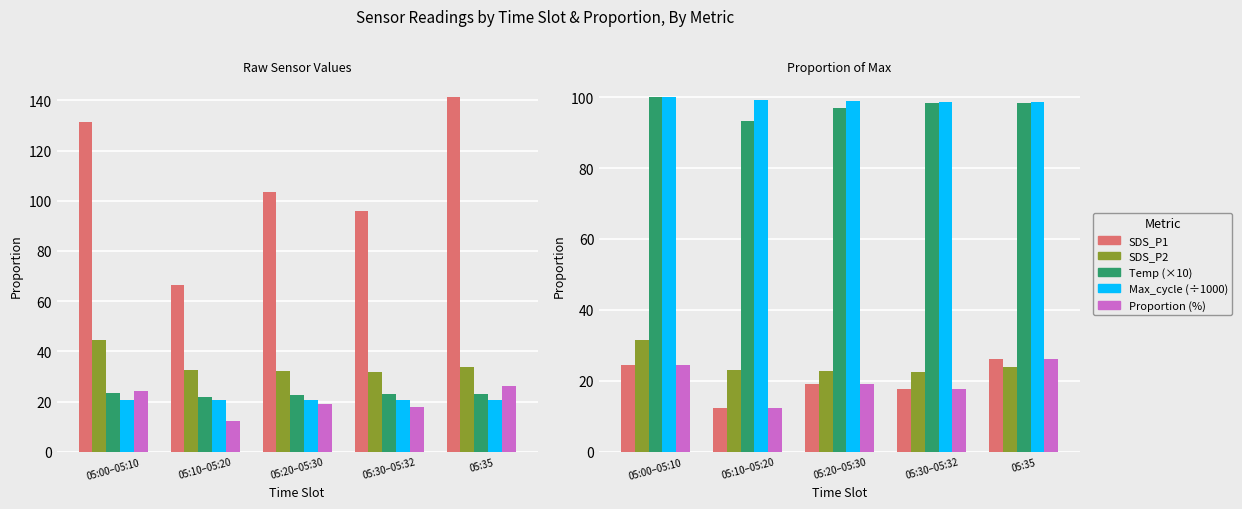

At which category is the sum across all series the highest?

05:00–05:10